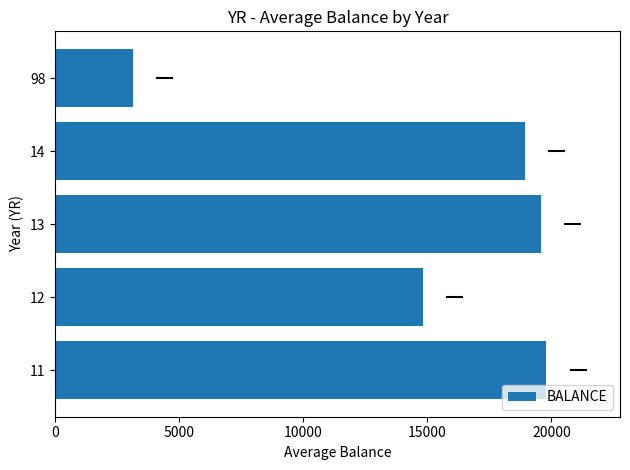

The value at 98 is 3126.0. True or false?

True